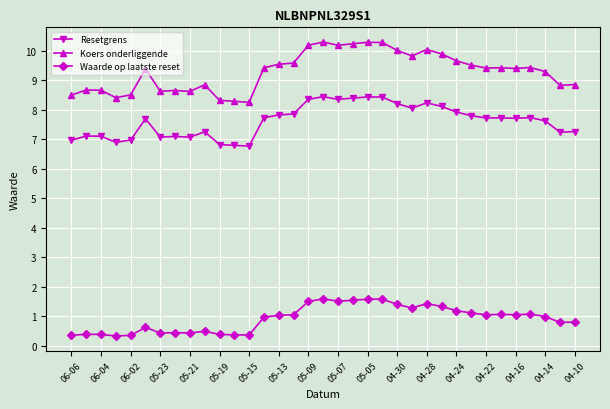

Which series has the widest spread of values?

Koers onderliggende